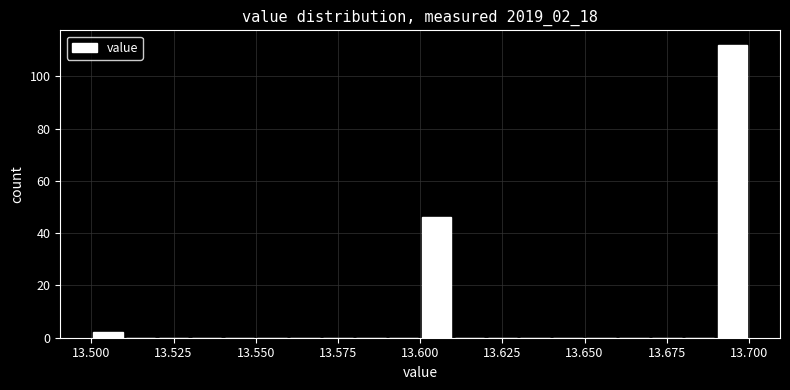

Around what value on the x-axis is the tallest bar? Give the approximate position of its centre, as read against the axis.

13.695